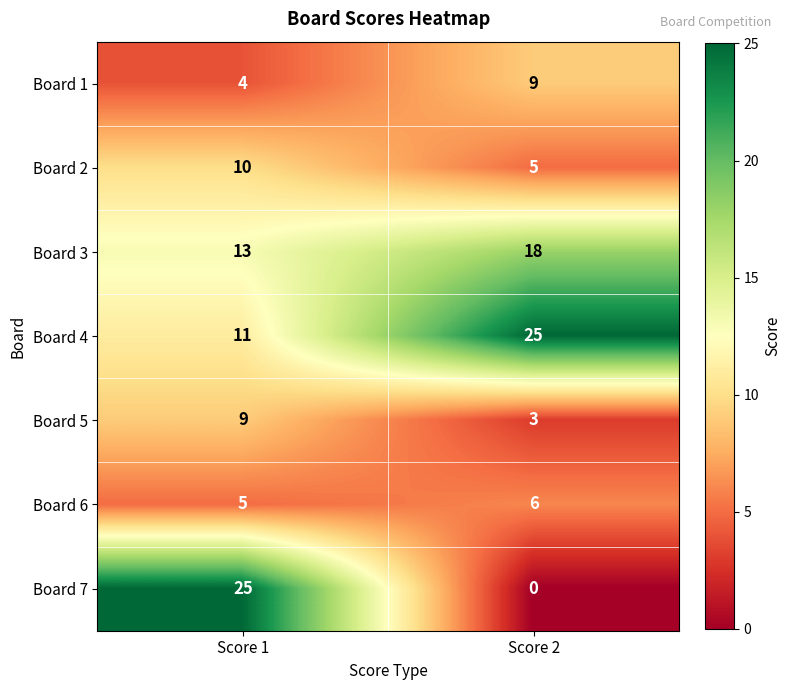

At Score 1, list the series in order from smallest to largest.

Board 1, Board 6, Board 5, Board 2, Board 4, Board 3, Board 7